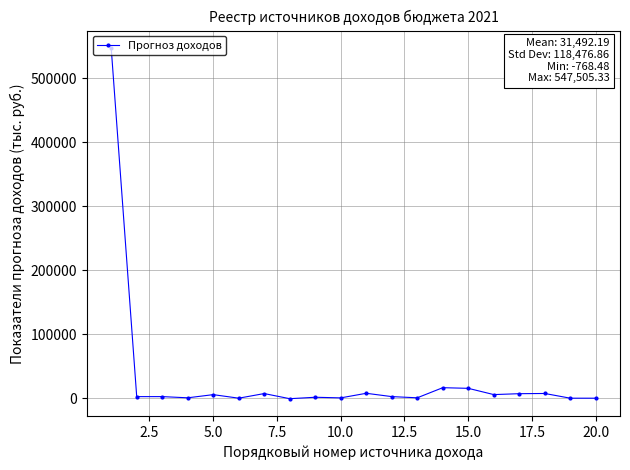

What is the sum of all values?

629843.8